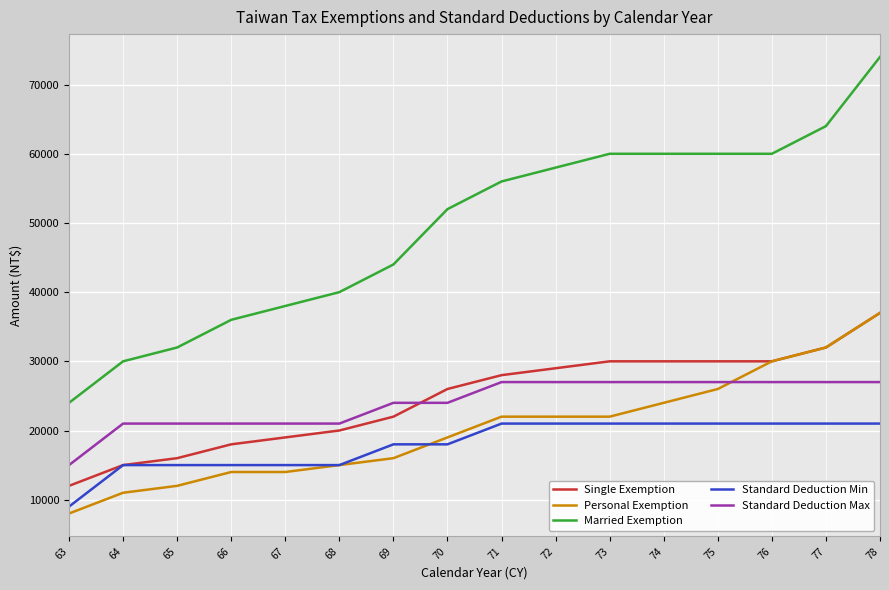

Between 64 and 78, which series saw the biggest shift?

Married Exemption